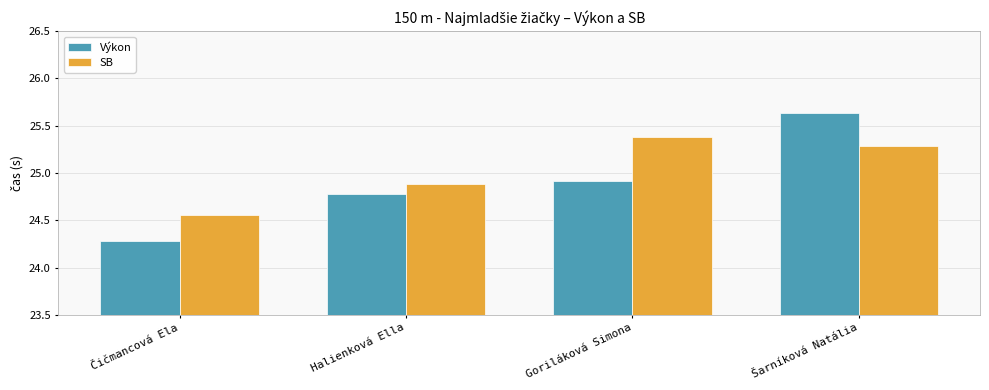

What is the highest value of the Výkon series?

25.6